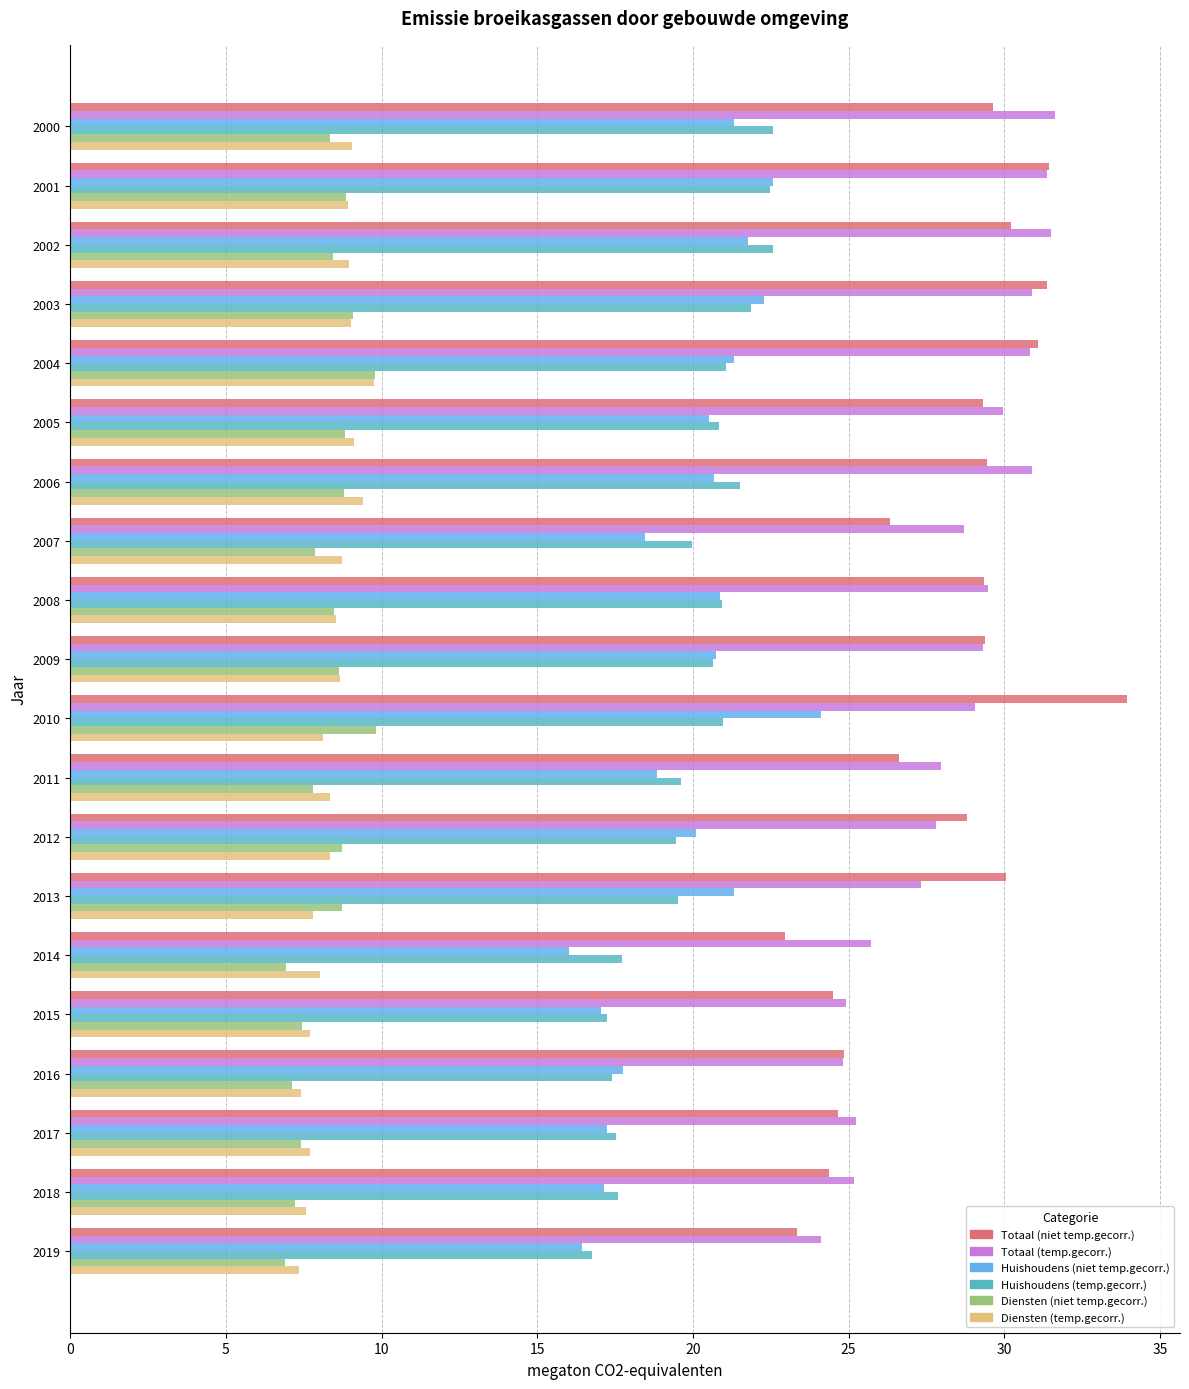

What is the total value across all series at 2001?

125.6